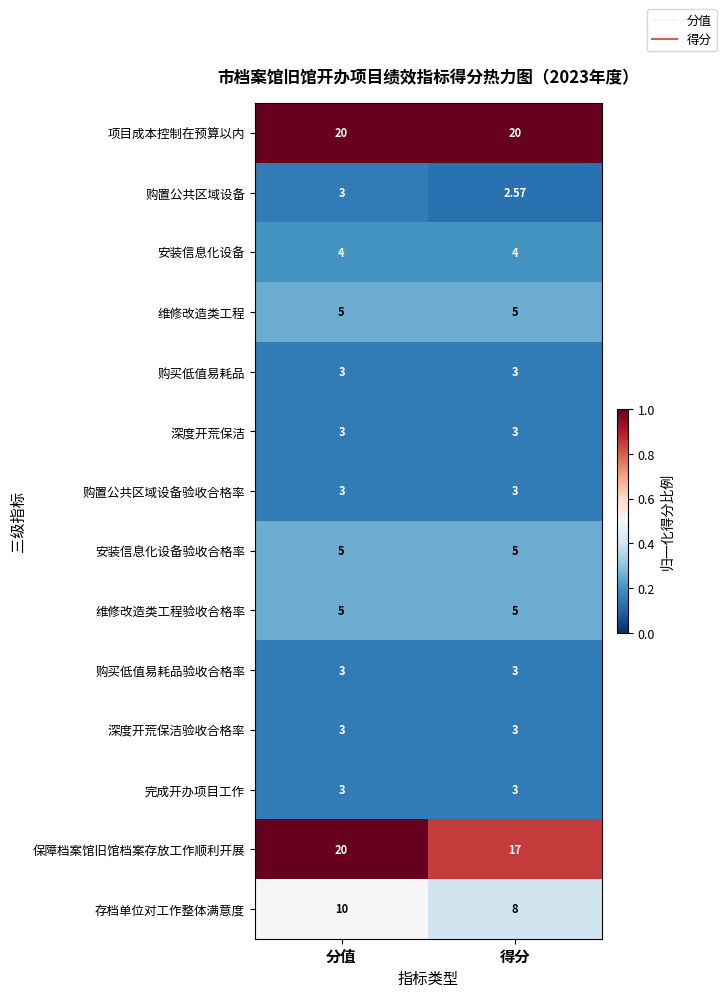

Where is 购置公共区域设备 nearest to the value 2?

得分